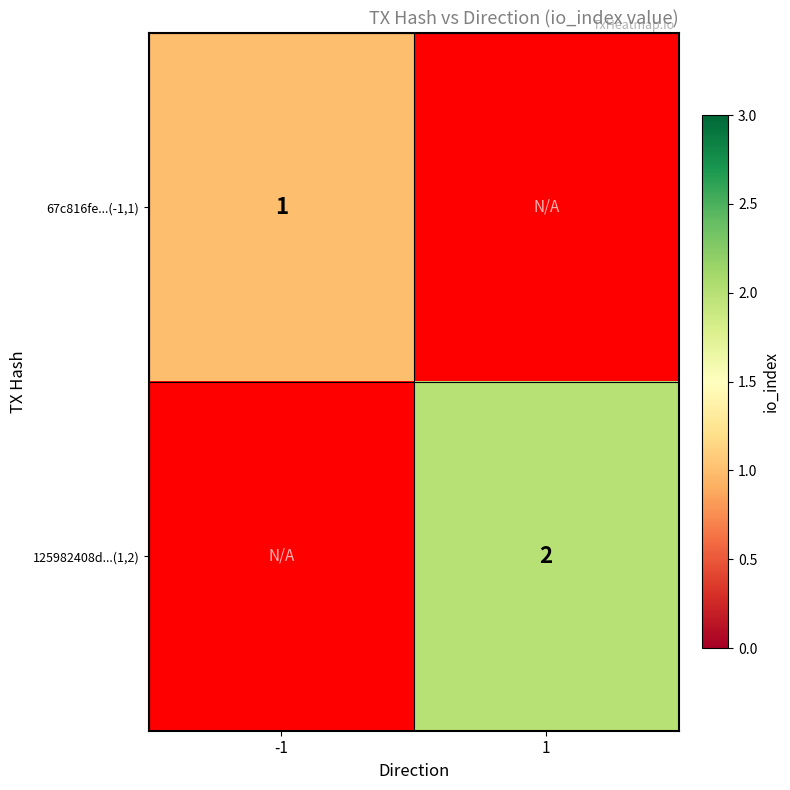

At which category does the chart reach its peak across all series?

1